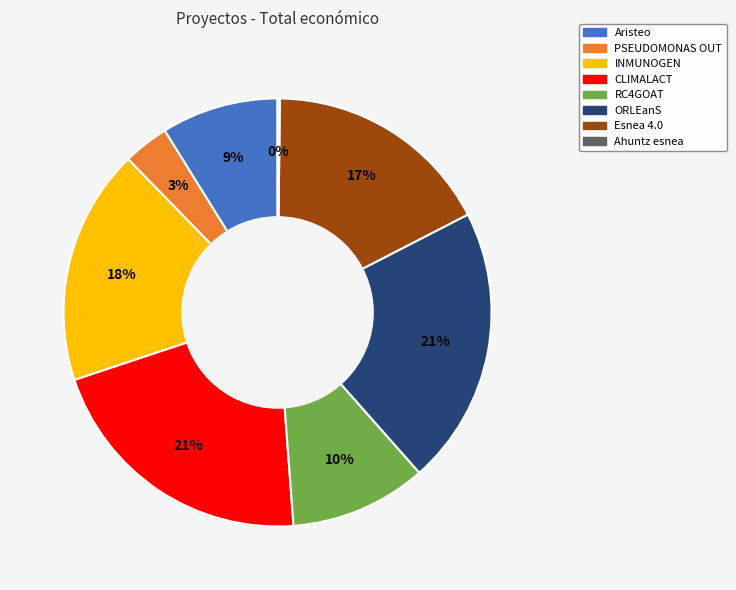

To the nearest percent, what is the difference between the largest and smallest slice percentages?

21%